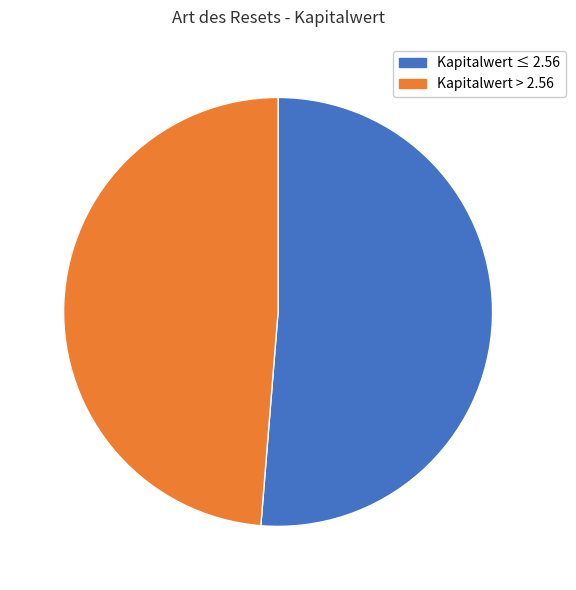

Is there any slice that represents more than half of the pie?

Yes